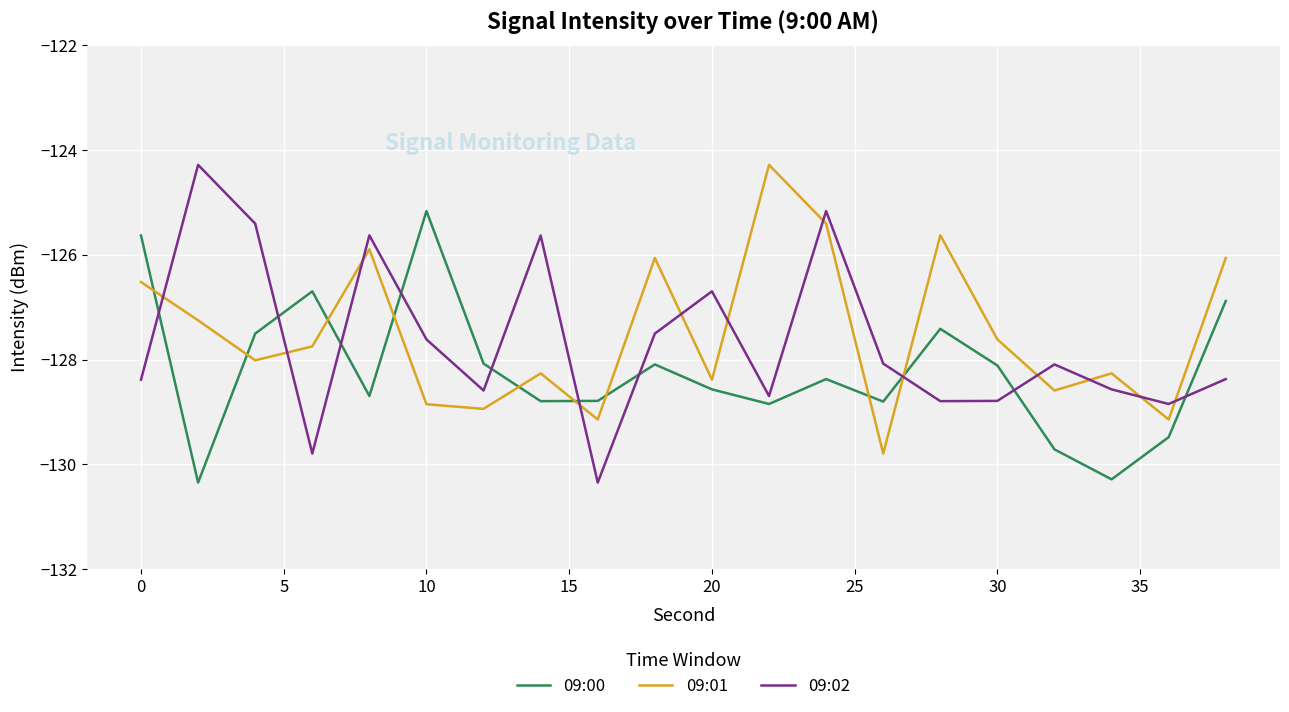

How many distinct data groups are displayed?

3